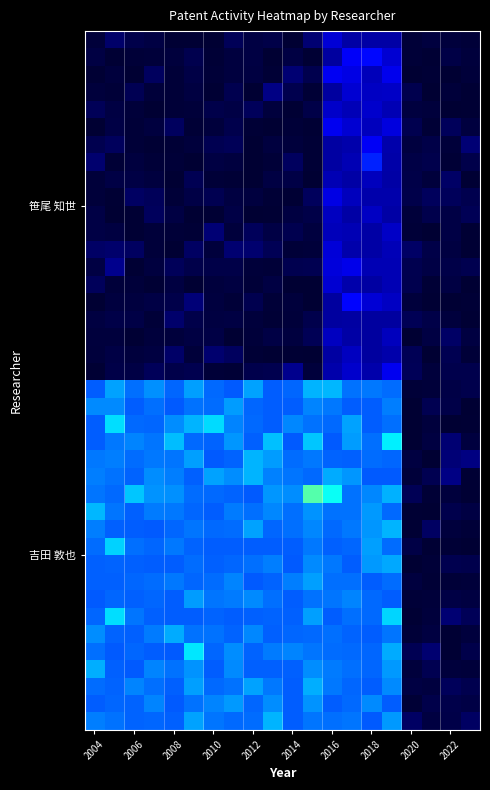

How many series are shown in this chart?

40